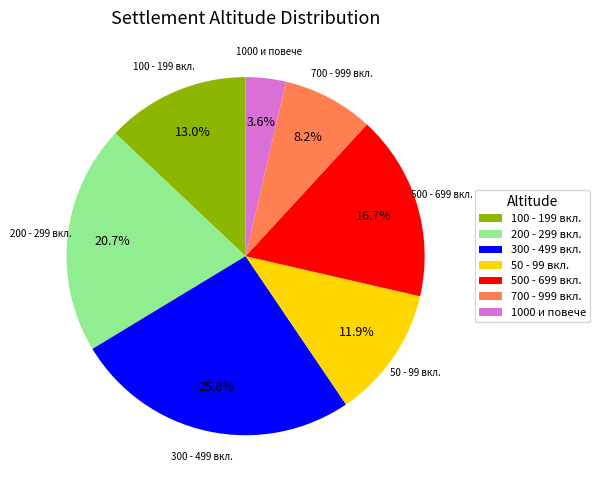

Rank the categories by value from highest to lowest.

300 - 499 вкл., 200 - 299 вкл., 500 - 699 вкл., 100 - 199 вкл., 50 - 99 вкл., 700 - 999 вкл., 1000 и повече